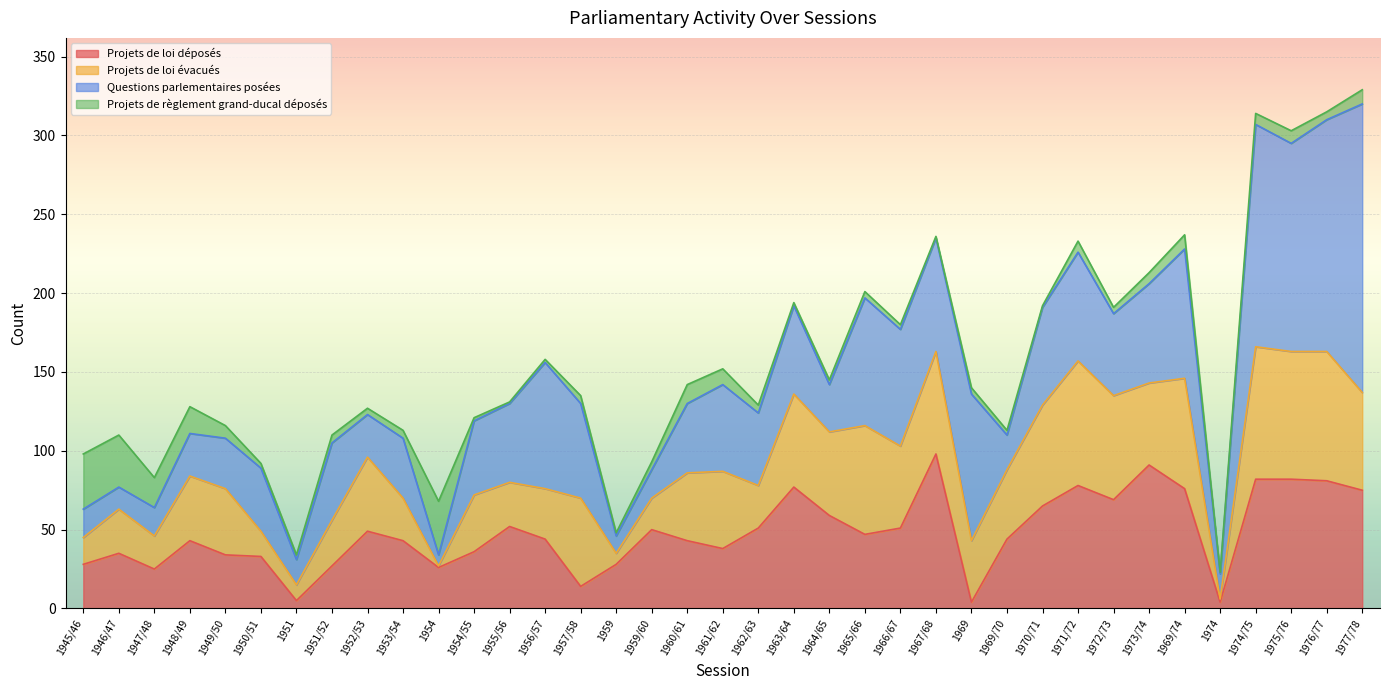

Which series has the widest spread of values?

Questions parlementaires posées